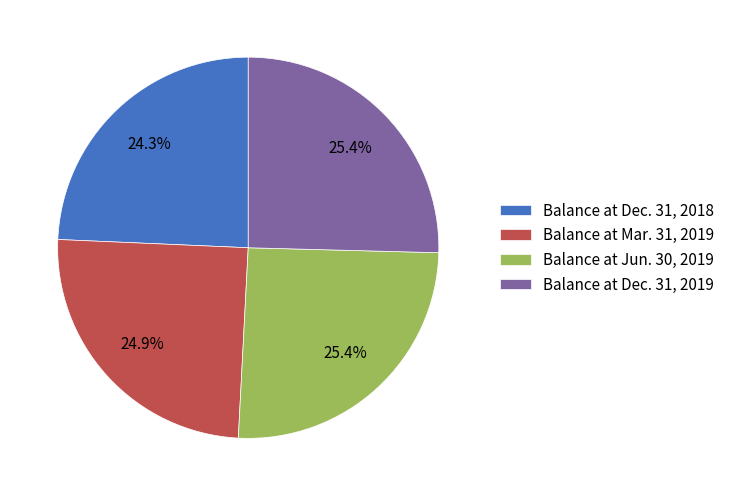

The Balance at Jun. 30, 2019 slice represents 25% of the pie. True or false?

True